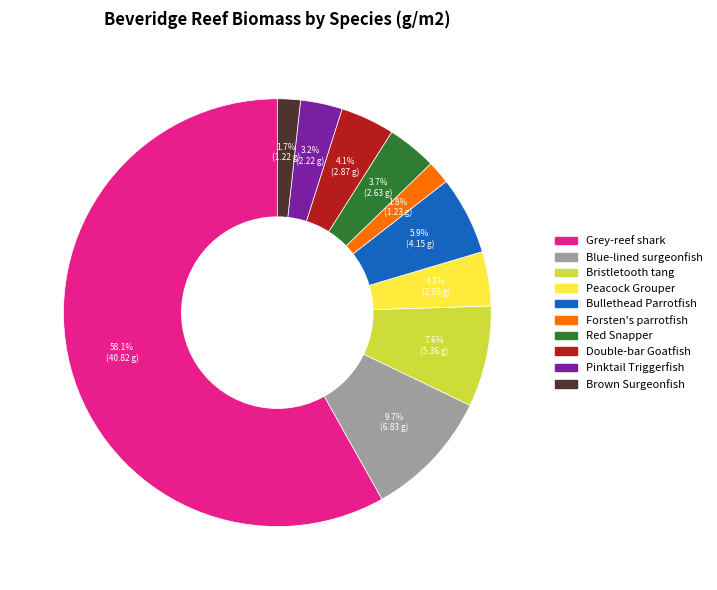

To the nearest percent, what is the difference between the largest and smallest slice percentages?

56%